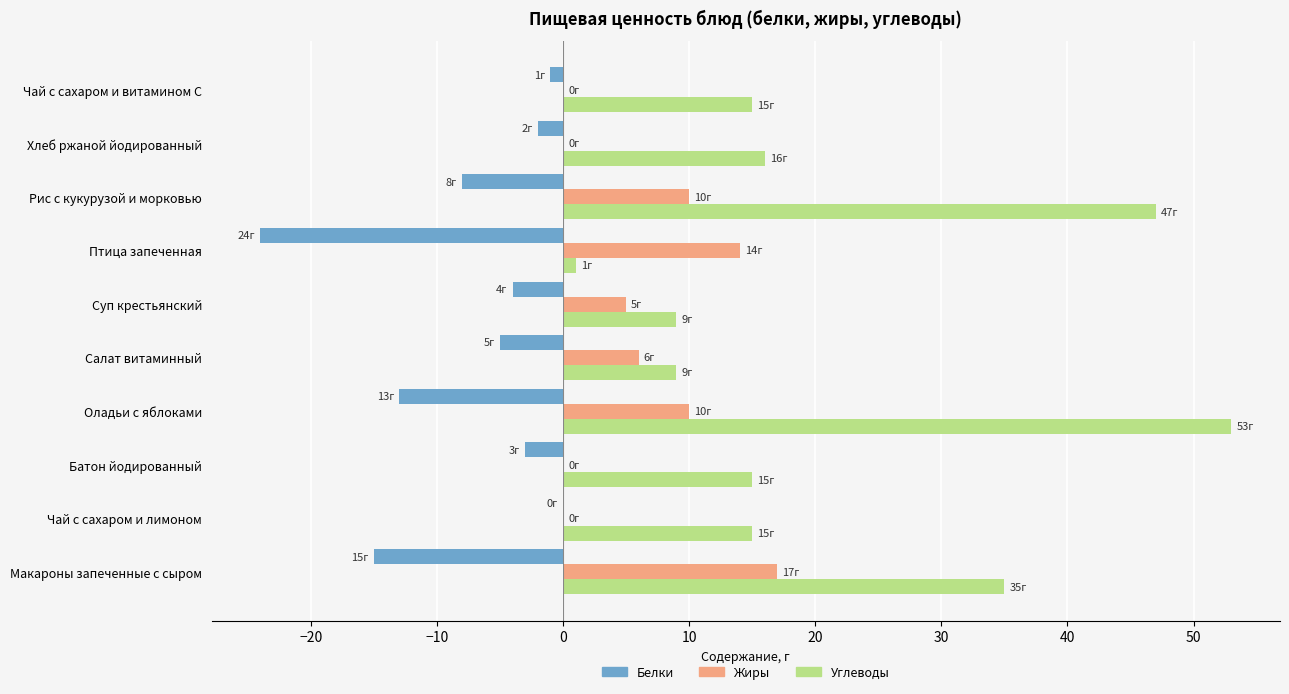

At which category does the chart reach its peak across all series?

Оладьи с яблоками